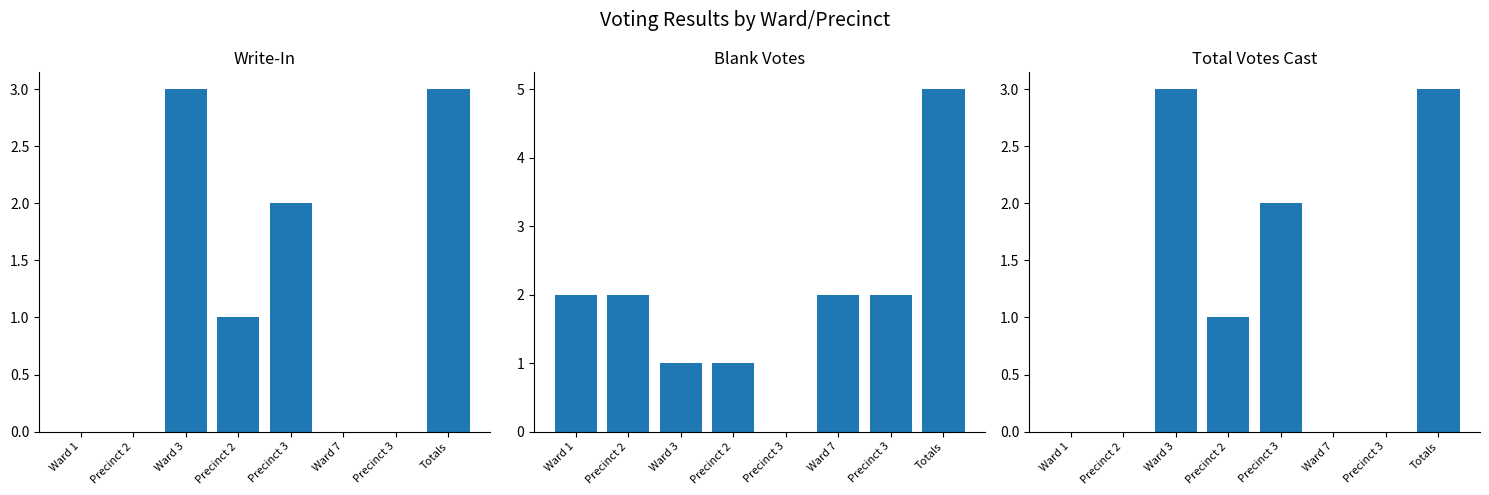

At which category is the sum across all series the highest?

Totals